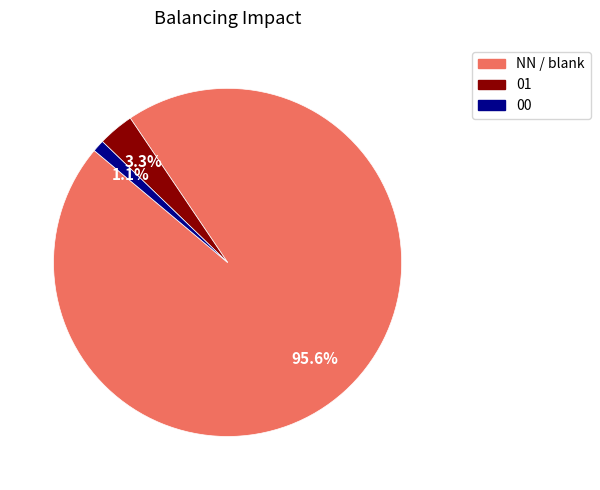

To the nearest percent, what is the average slice percentage?

33%